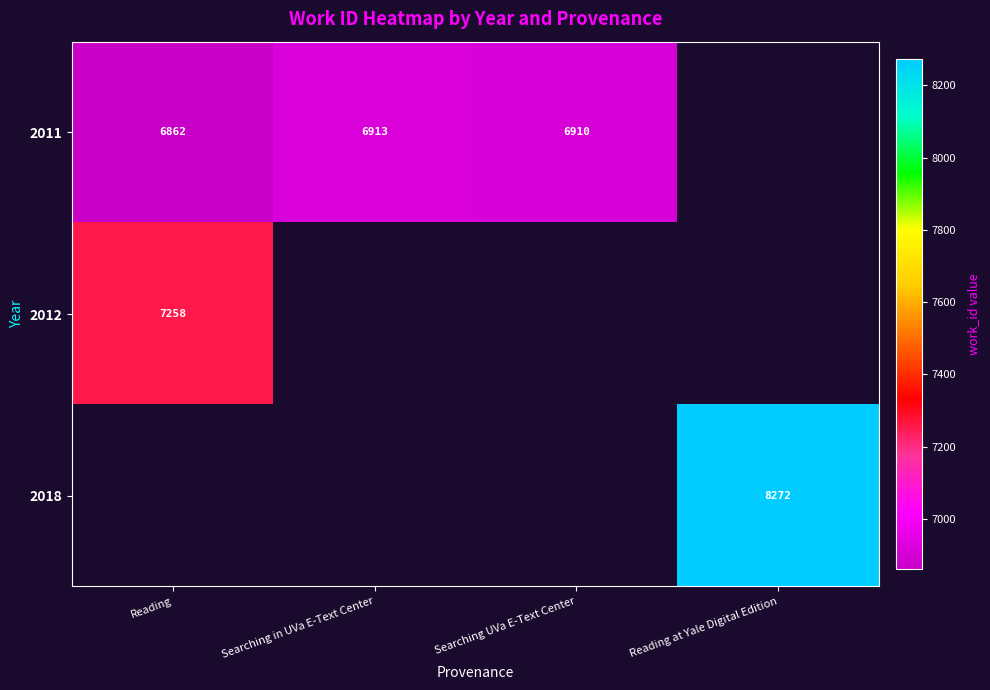

Which label corresponds to the smallest value in the chart?

Reading